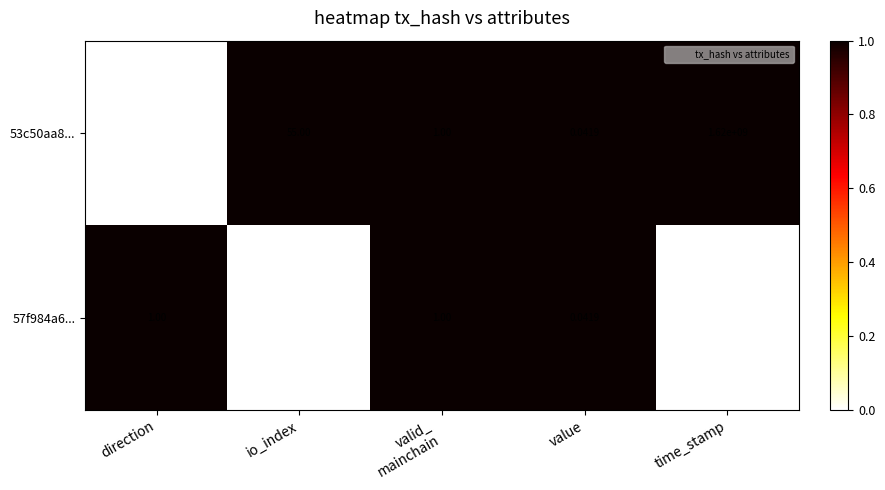

What is the maximum value shown in the chart?

1620000000.0